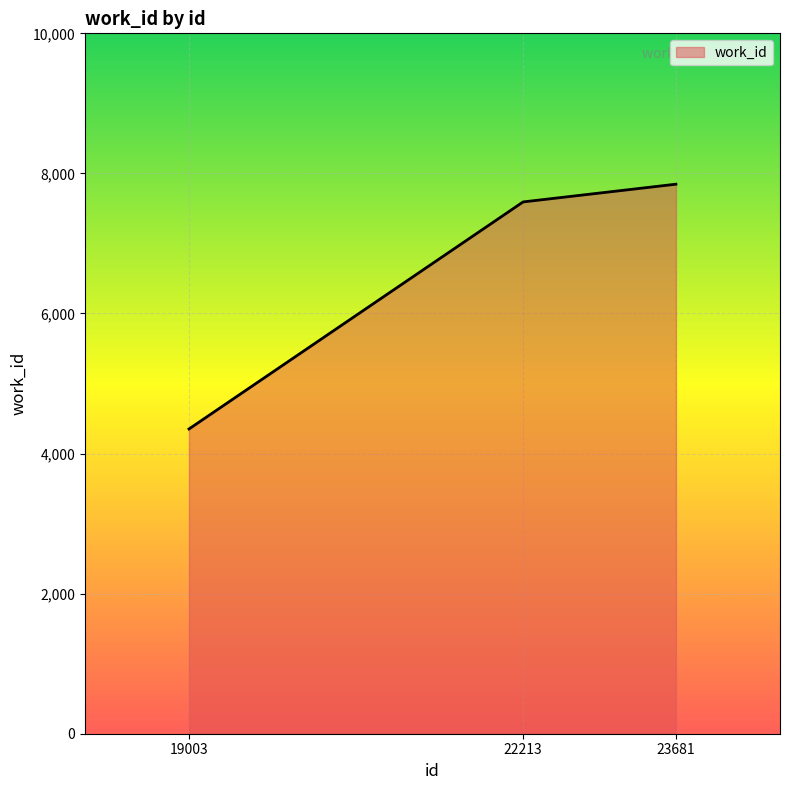

Where is the data nearest to the value 6098?

22213